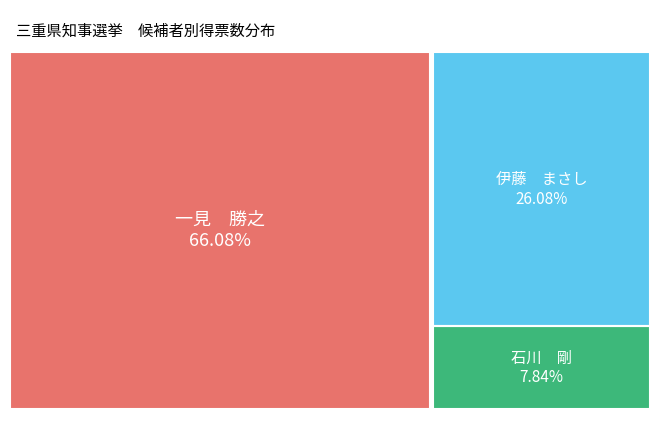

What is the ratio of the value at 伊藤　まさし to the value at 石川　剛?

3.3